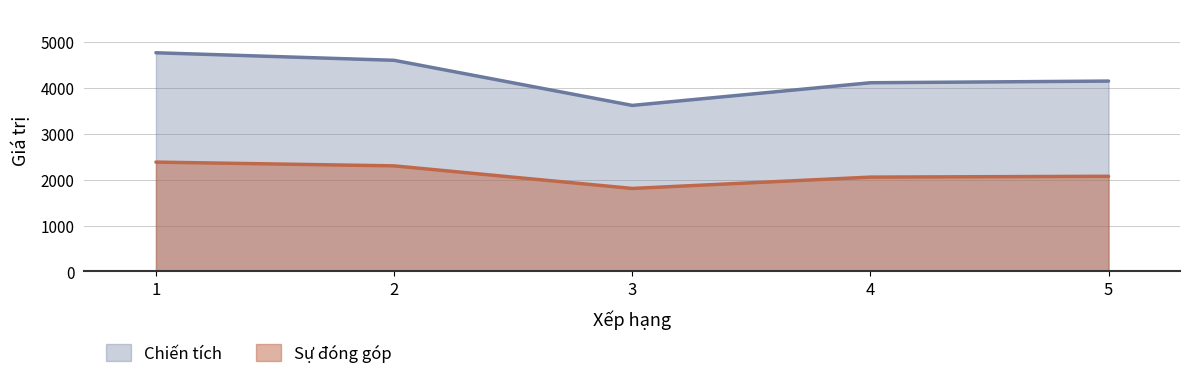

Where is Chiến tích nearest to the value 4190?

5